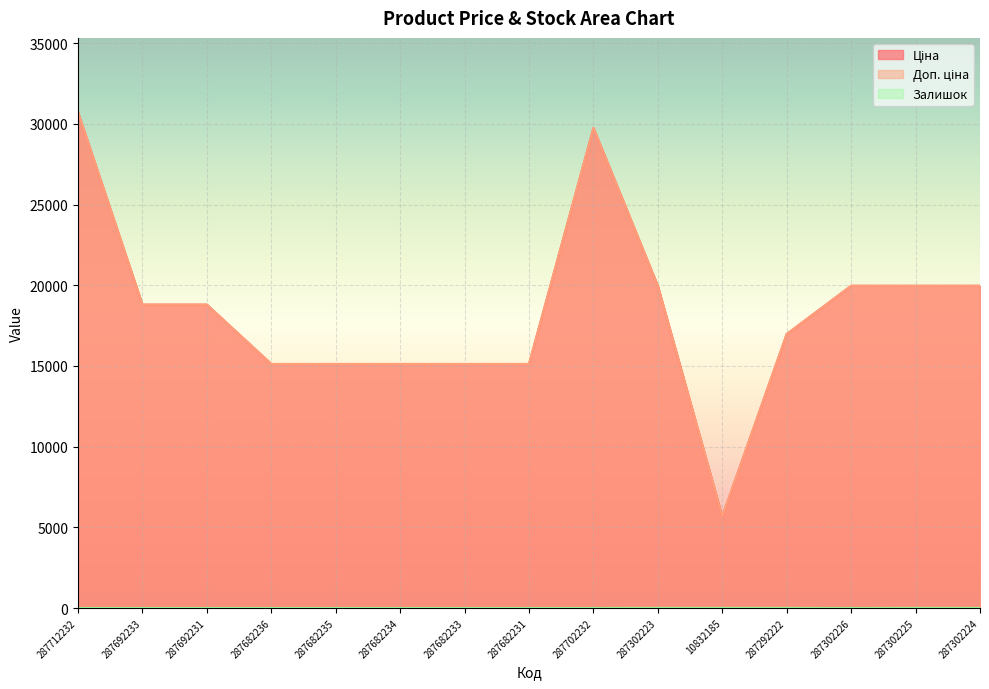

List the series in order of their peak value, highest first.

Ціна, Доп. ціна, Залишок